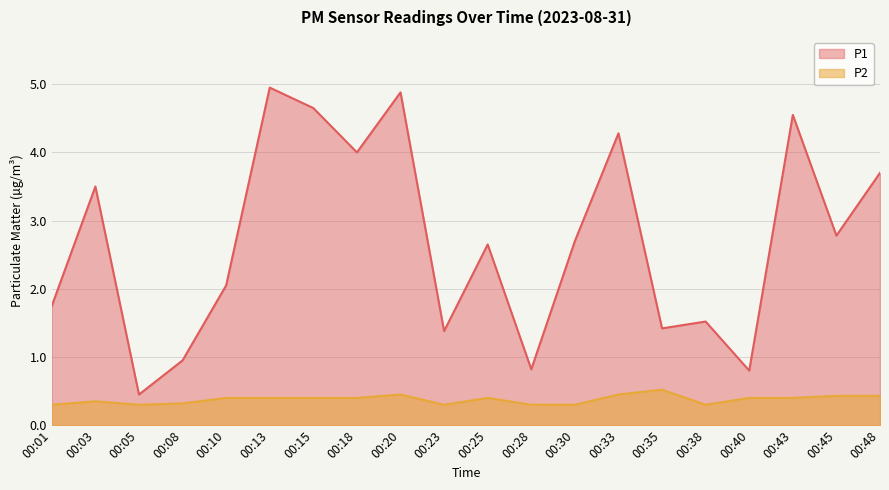

True or false: P1 and P2 cross at least once.

False